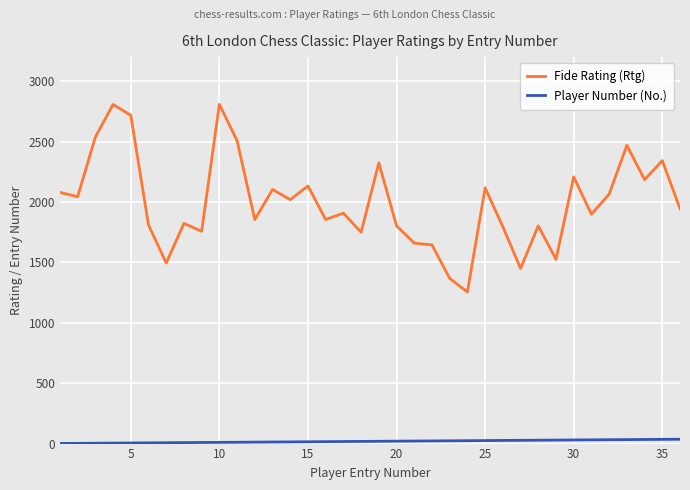

True or false: Fide Rating (Rtg) and Player Number (No.) intersect in this chart.

False